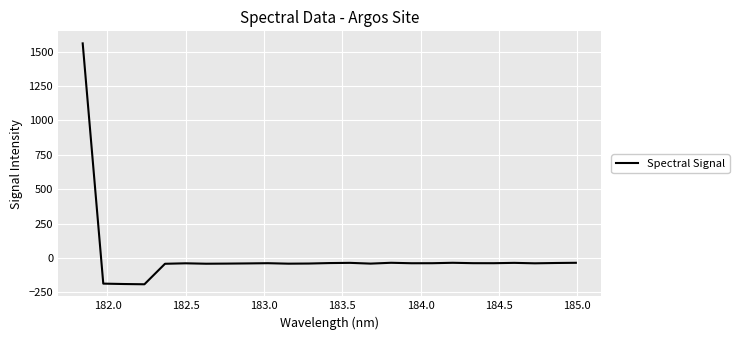

What is the maximum value shown in the chart?

1559.8